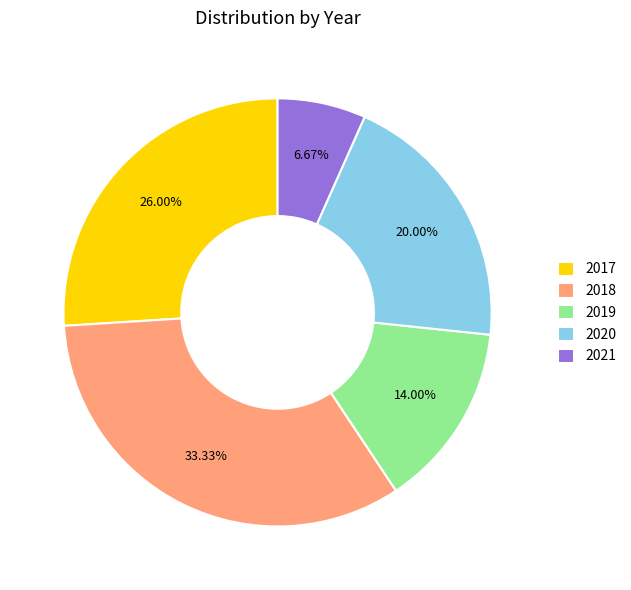

Does any single category account for the majority?

No